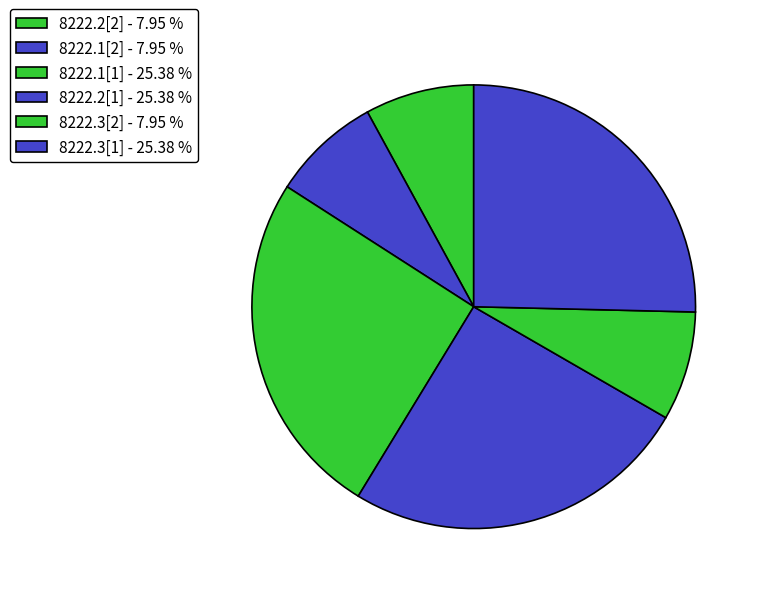

Which category has the smallest portion of the pie?

8222.3[2]